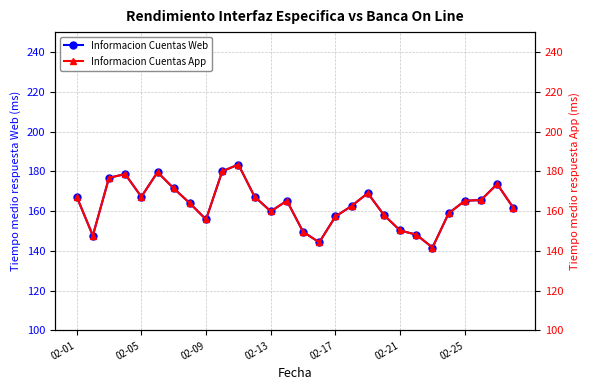

True or false: Informacion Cuentas Web has more than 1 interior local peaks.

True